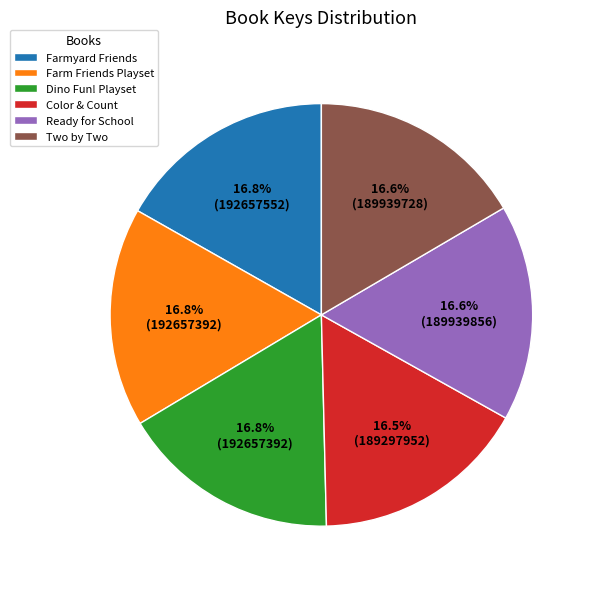

Is the sum of Ready for School and Color & Count greater than half?

No